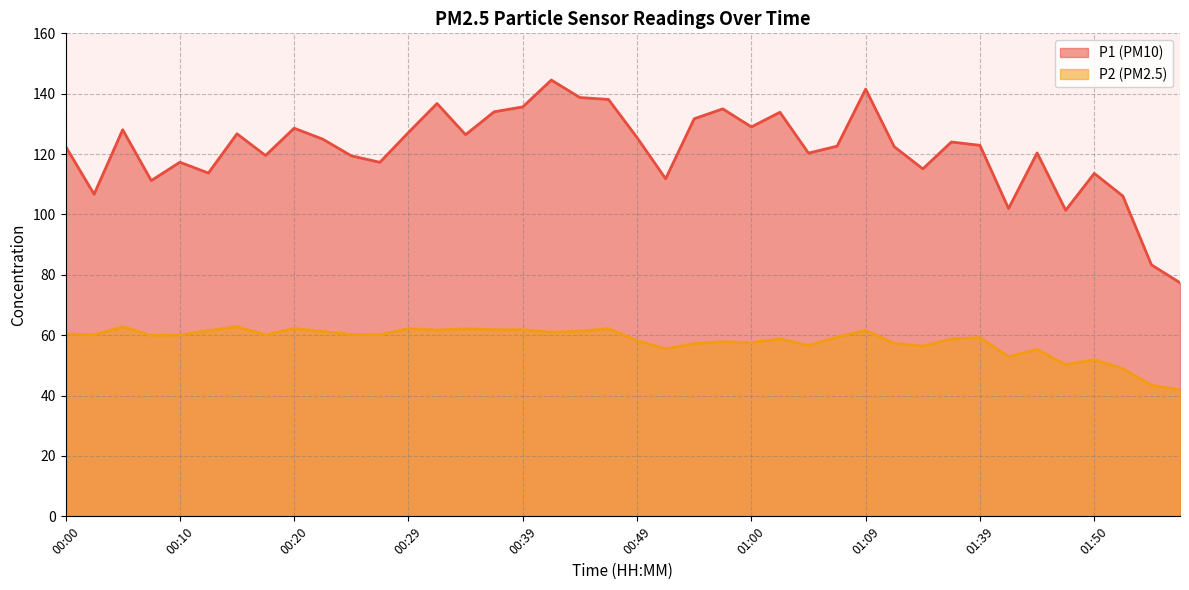

How many data points does each series have?

40